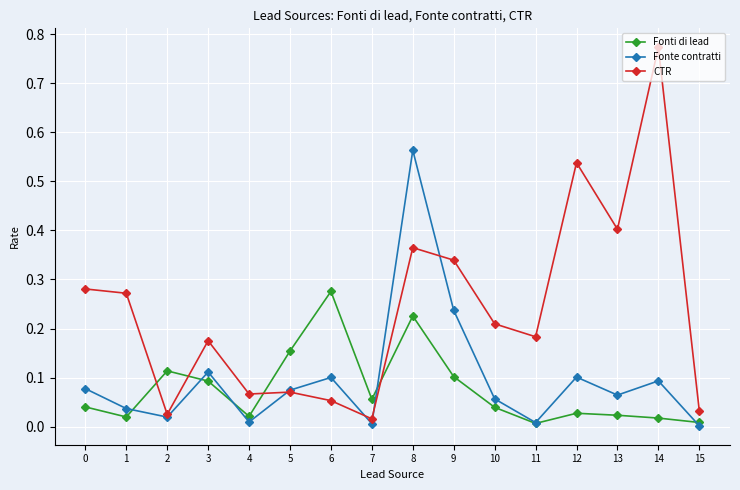

Which series has the largest range (max minus min)?

CTR